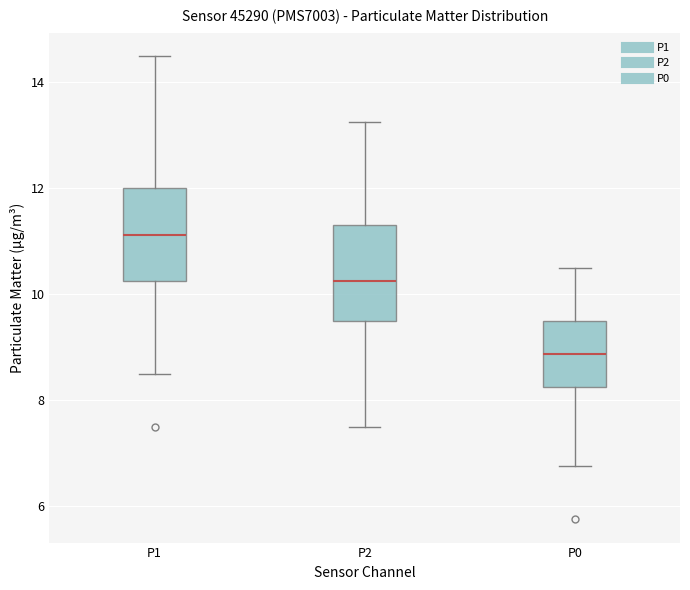

Reading left to right, read every box against the y-axis: the position of its median line, the range the box covers, and the ends of its whiskers. The values are not printed on the chart, so give them approximately, as read against the axis.

P1: median 11.2, box 10.2 to 12.0, whiskers 8.6 to 14.6
P2: median 10.2, box 9.6 to 11.4, whiskers 7.6 to 13.2
P0: median 8.8, box 8.2 to 9.6, whiskers 6.8 to 10.6